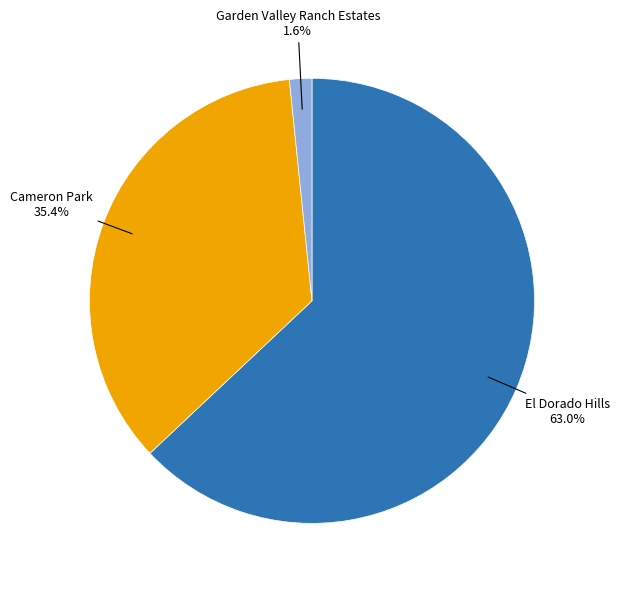

How many segments does this pie chart have?

3